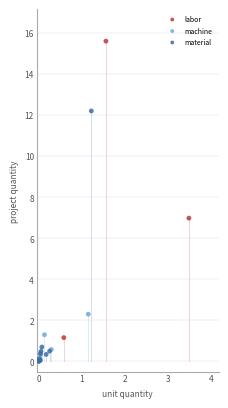

Which series contains the highest Y value?

labor